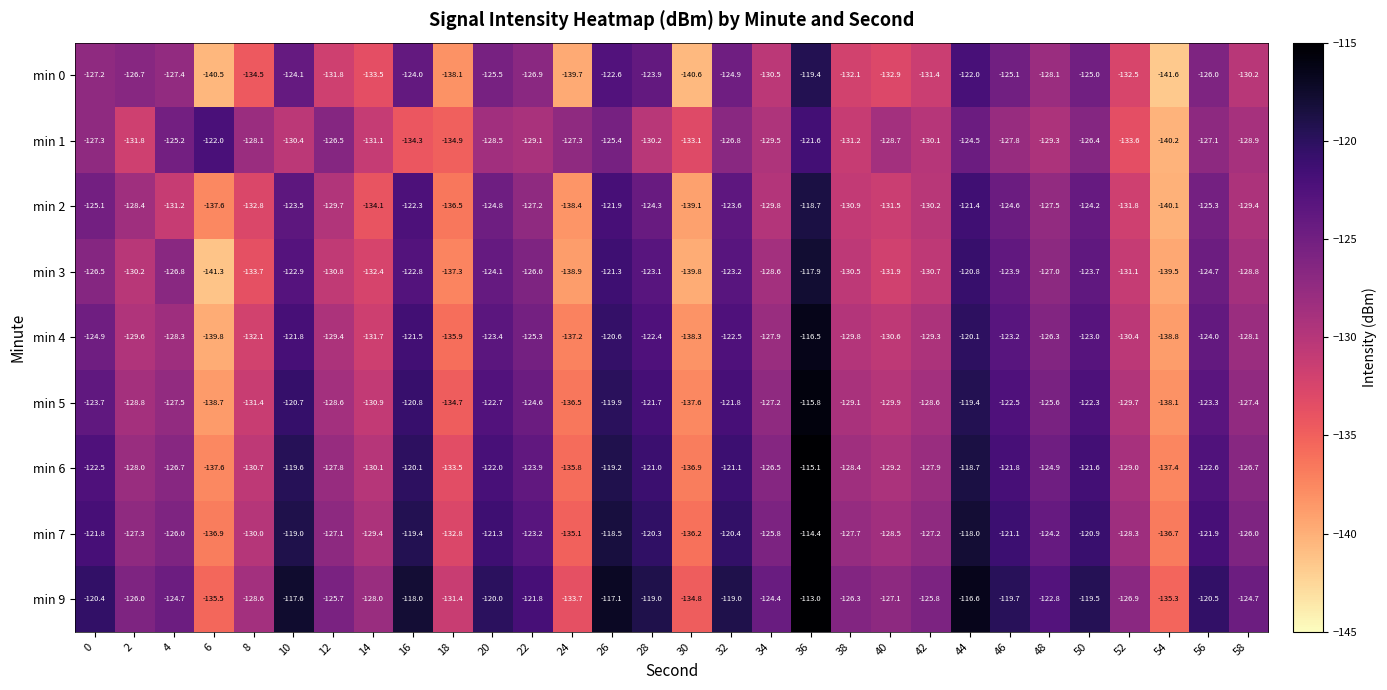

Which series has the largest total across all categories?

min 9